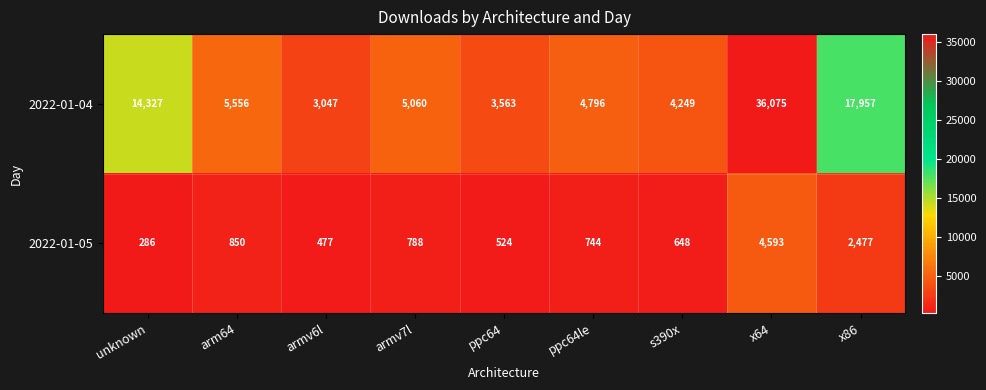

Which category has the lowest value across all series?

unknown